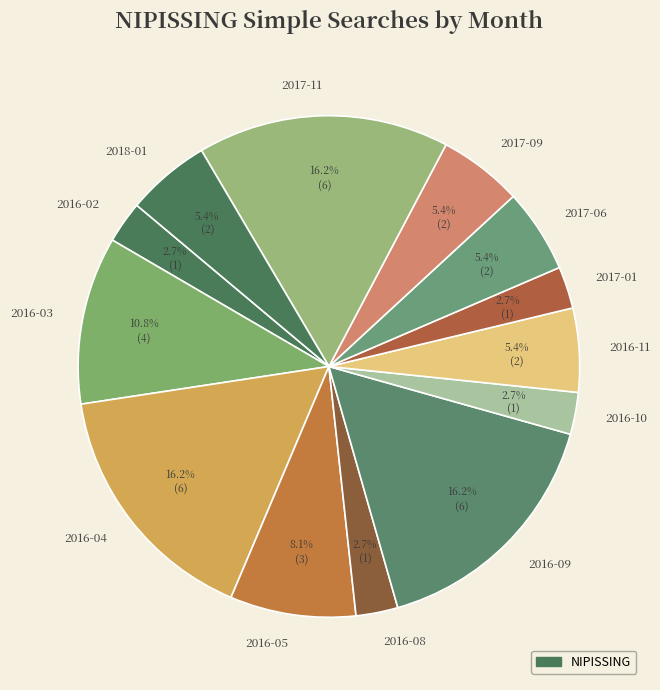

What is the ratio of the value at 2017-11 to the value at 2016-08?

6.0